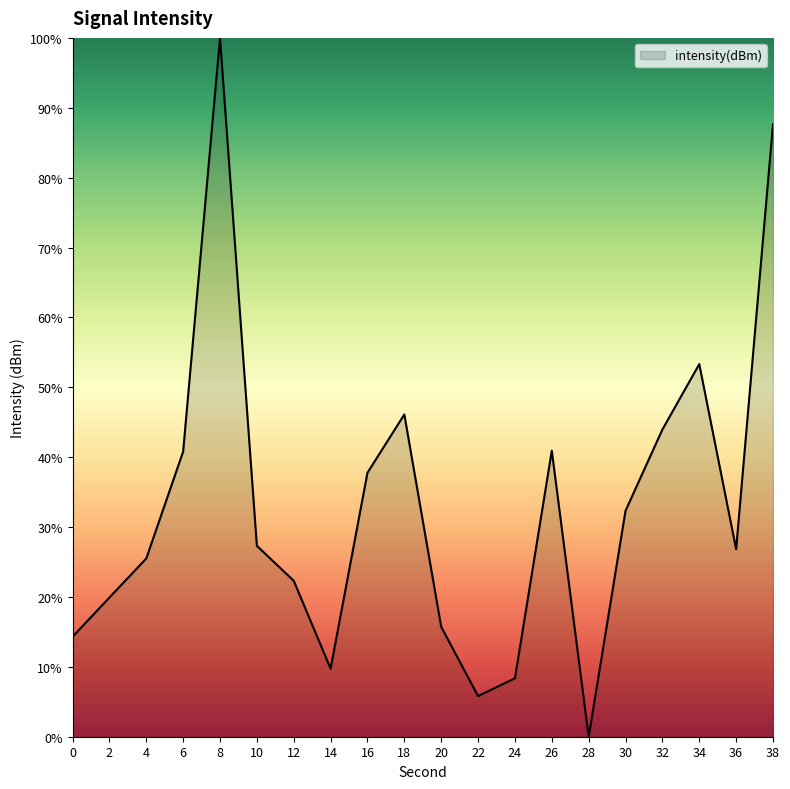

What is the greatest value displayed?

100.0